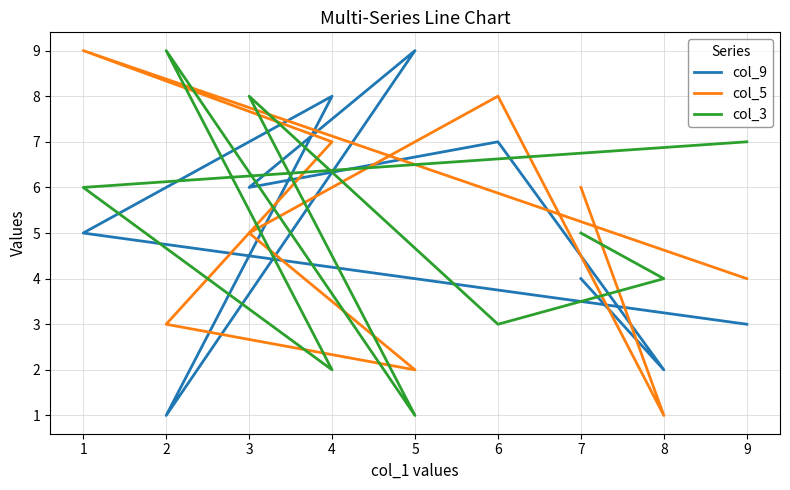

Where is the first local minimum for col_3?

6